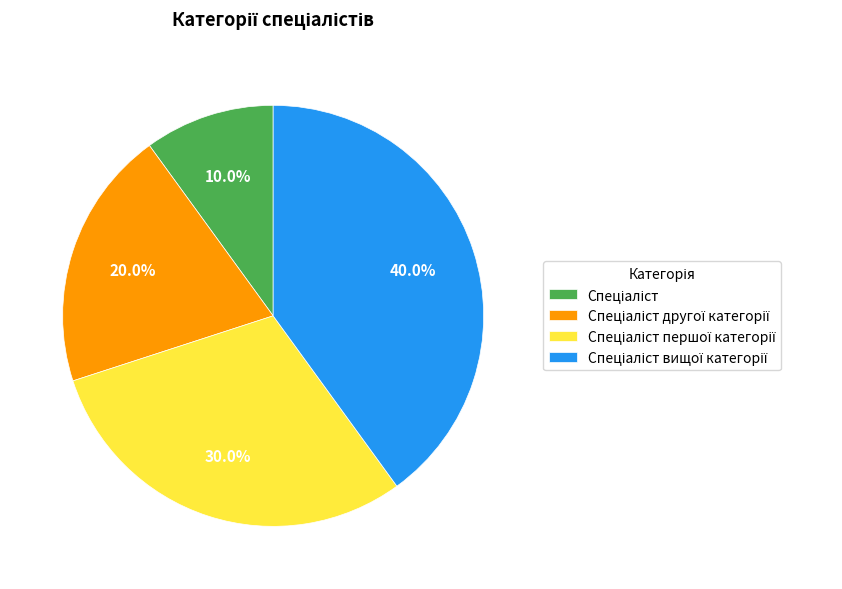

Is there any slice that represents more than half of the pie?

No